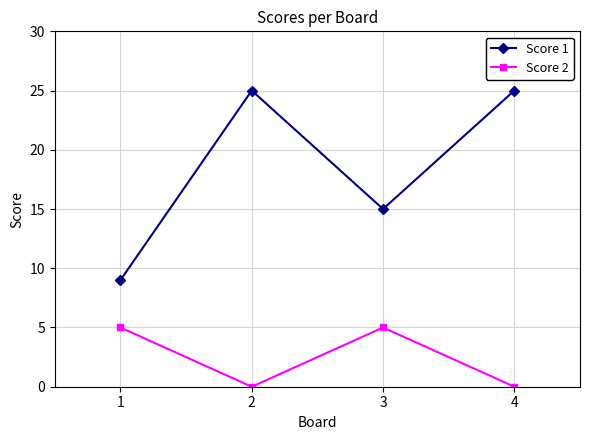

In Score 1, how many points are higher than both neighbors (excluding endpoints)?

1